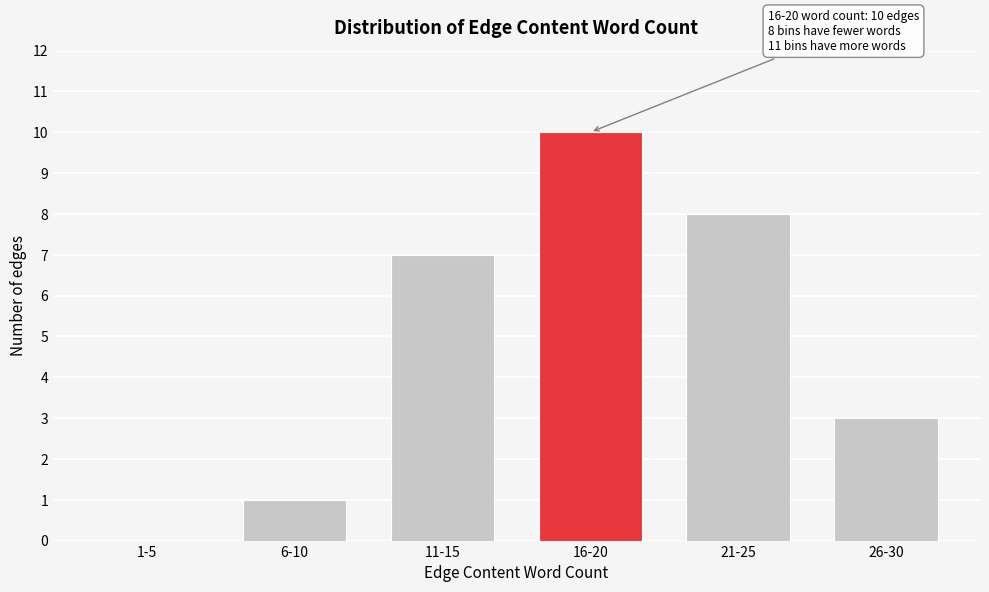

Reading left to right, what are all the values shown in this chart?

1-5=0	6-10=1	11-15=7	16-20=10	21-25=8	26-30=3